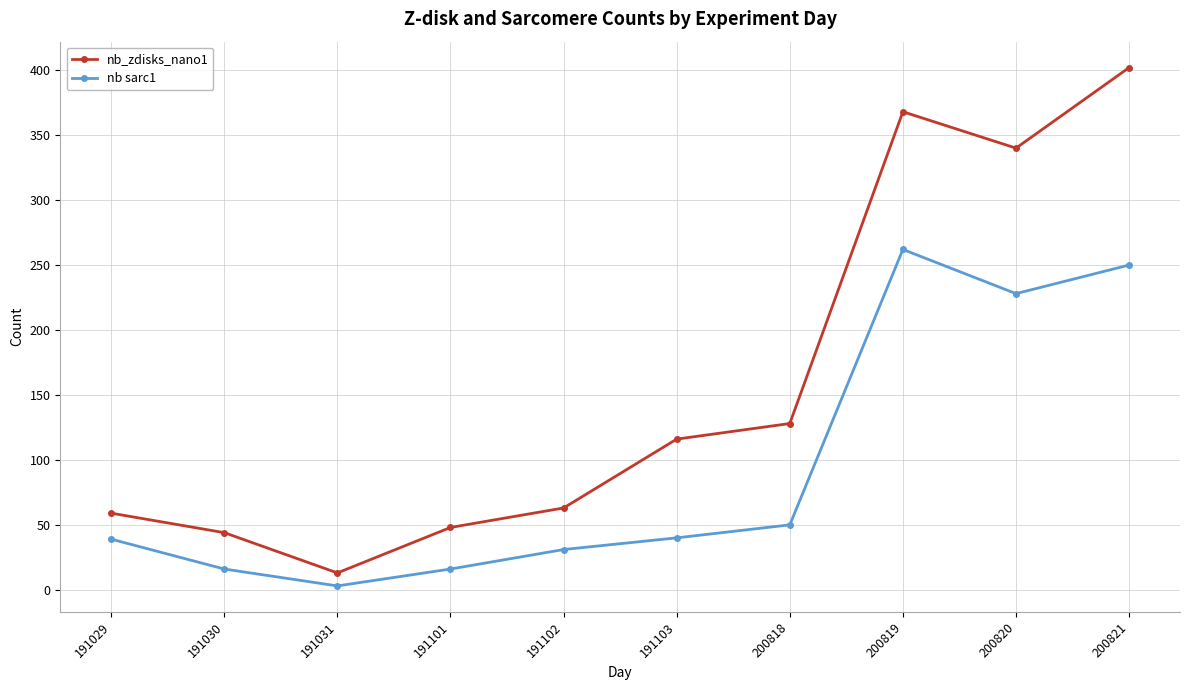

At which label is nb sarc1 closest to 132?

200818